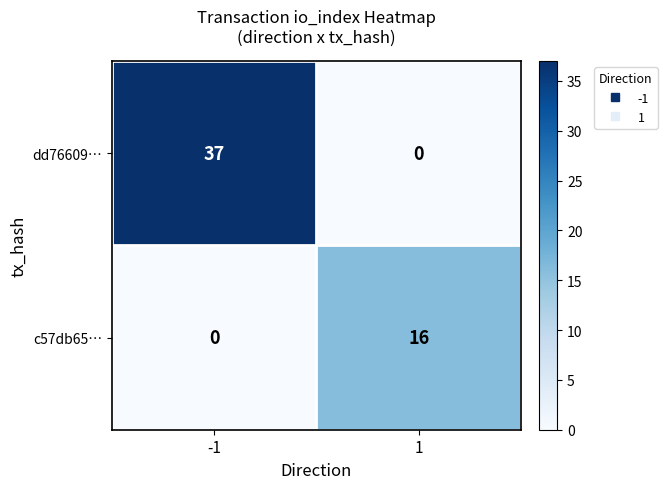

What is the difference between the highest and lowest values at -1?

37